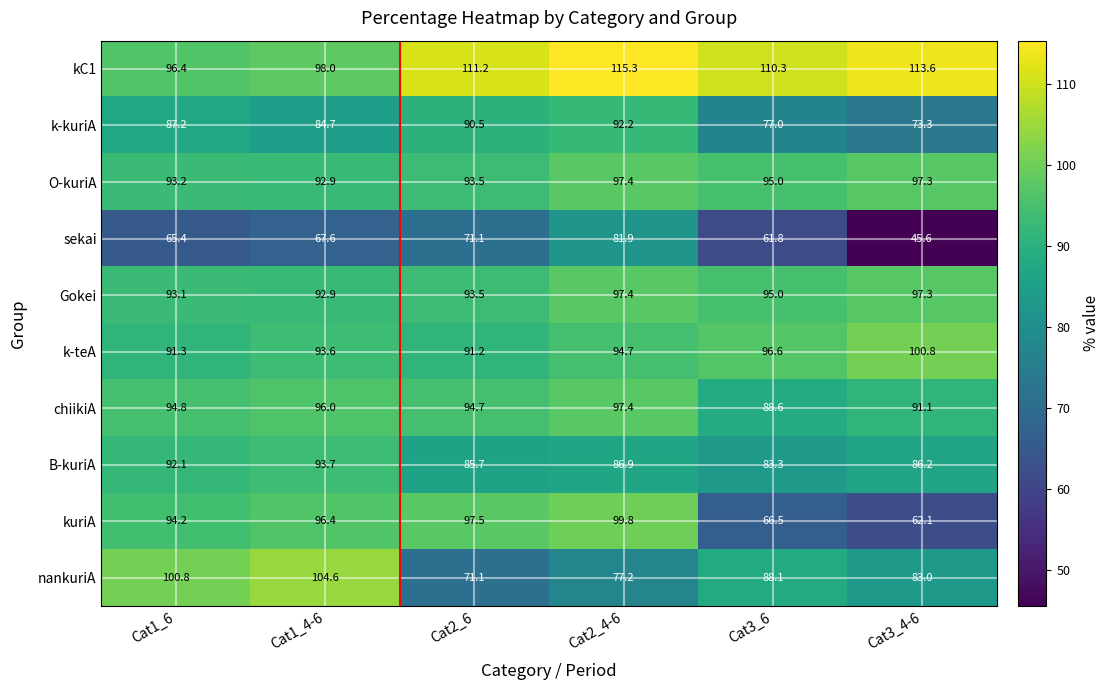

Which series has the largest range (max minus min)?

kuriA